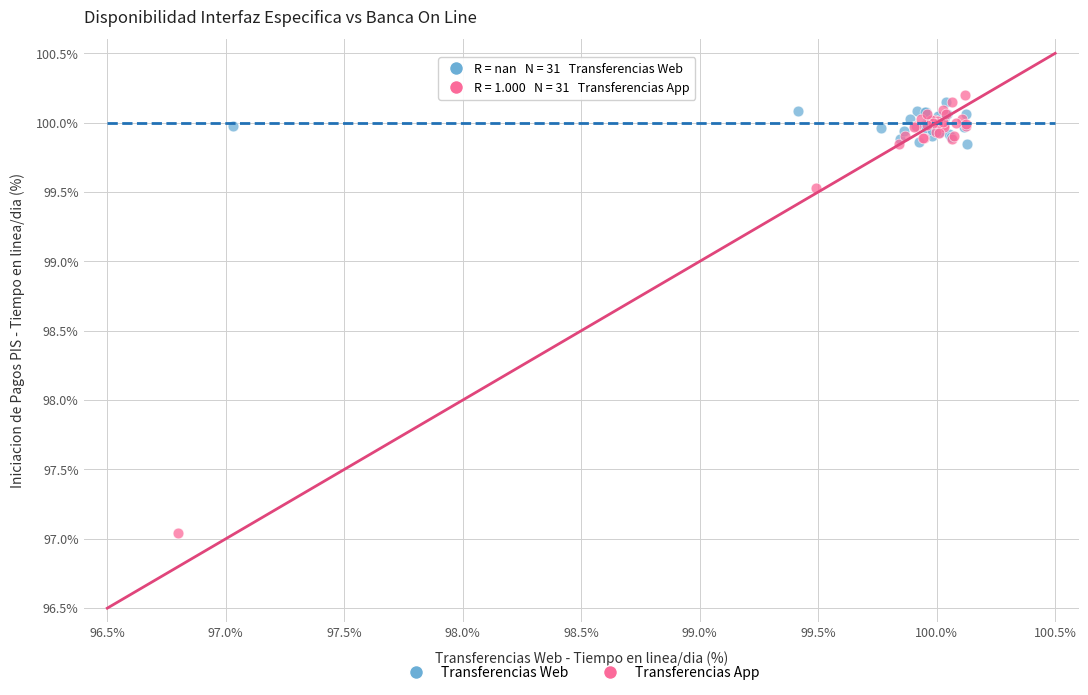

Which series has the widest spread of Y values?

Transferencias App